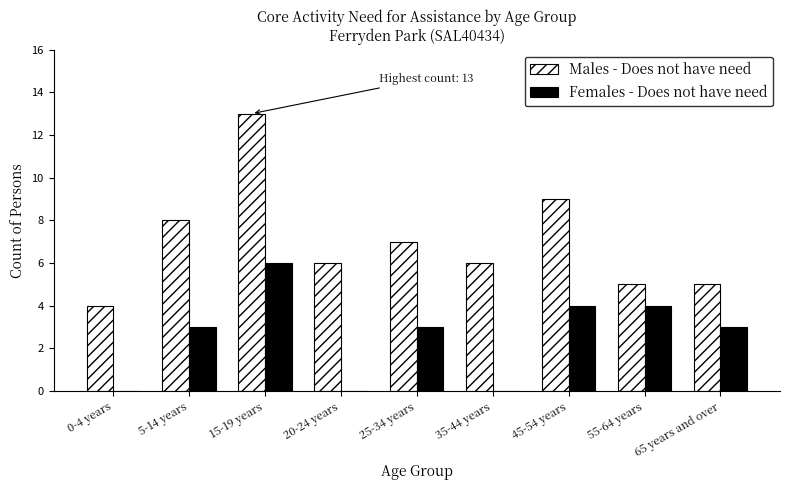

Count the number of data series in this chart.

2